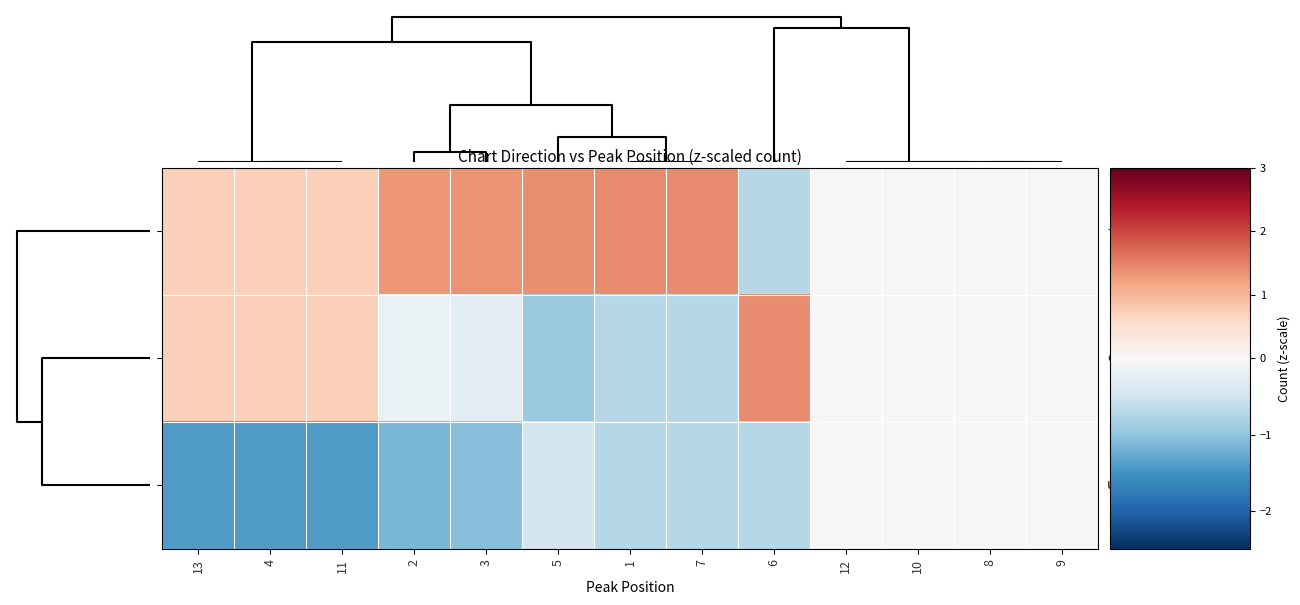

Which category has the highest value across all series?

7